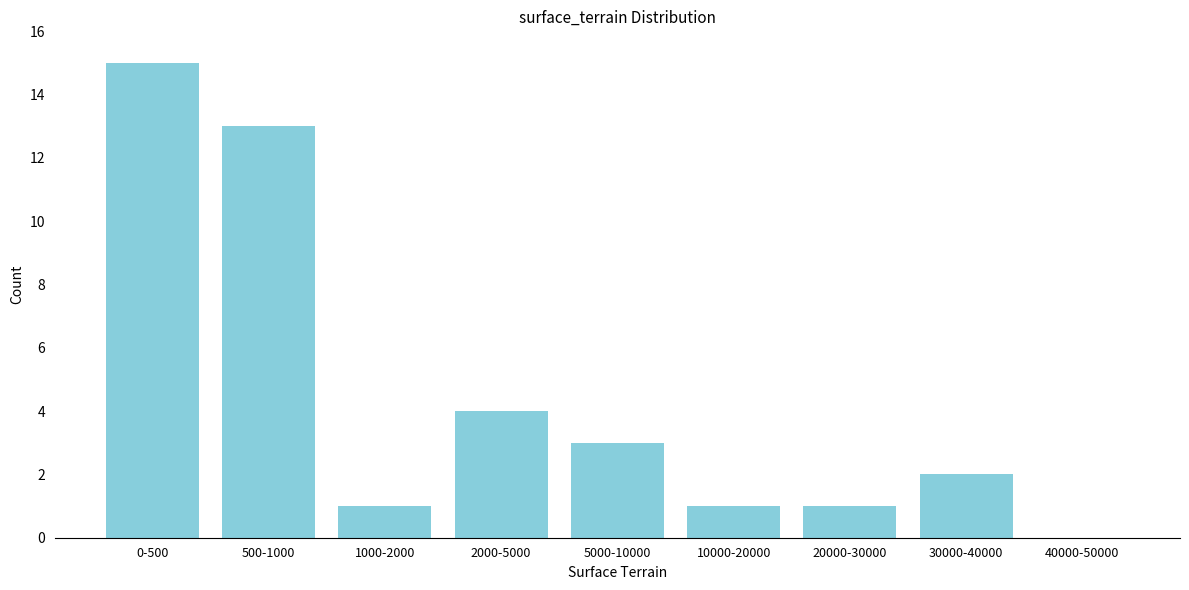

Reading left to right, what are all the values shown in this chart?

0-500=15	500-1000=13	1000-2000=1	2000-5000=4	5000-10000=3	10000-20000=1	20000-30000=1	30000-40000=2	40000-50000=0